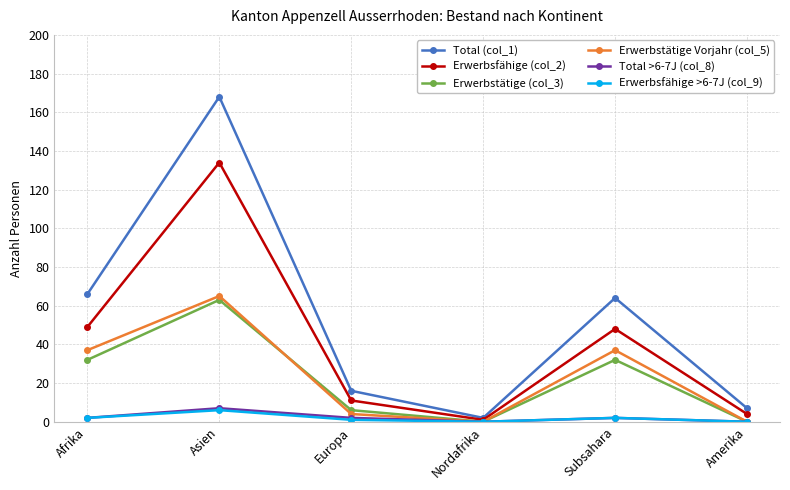

What is the difference between the Total >6-7J (col_8) values at Europa and Amerika?

2